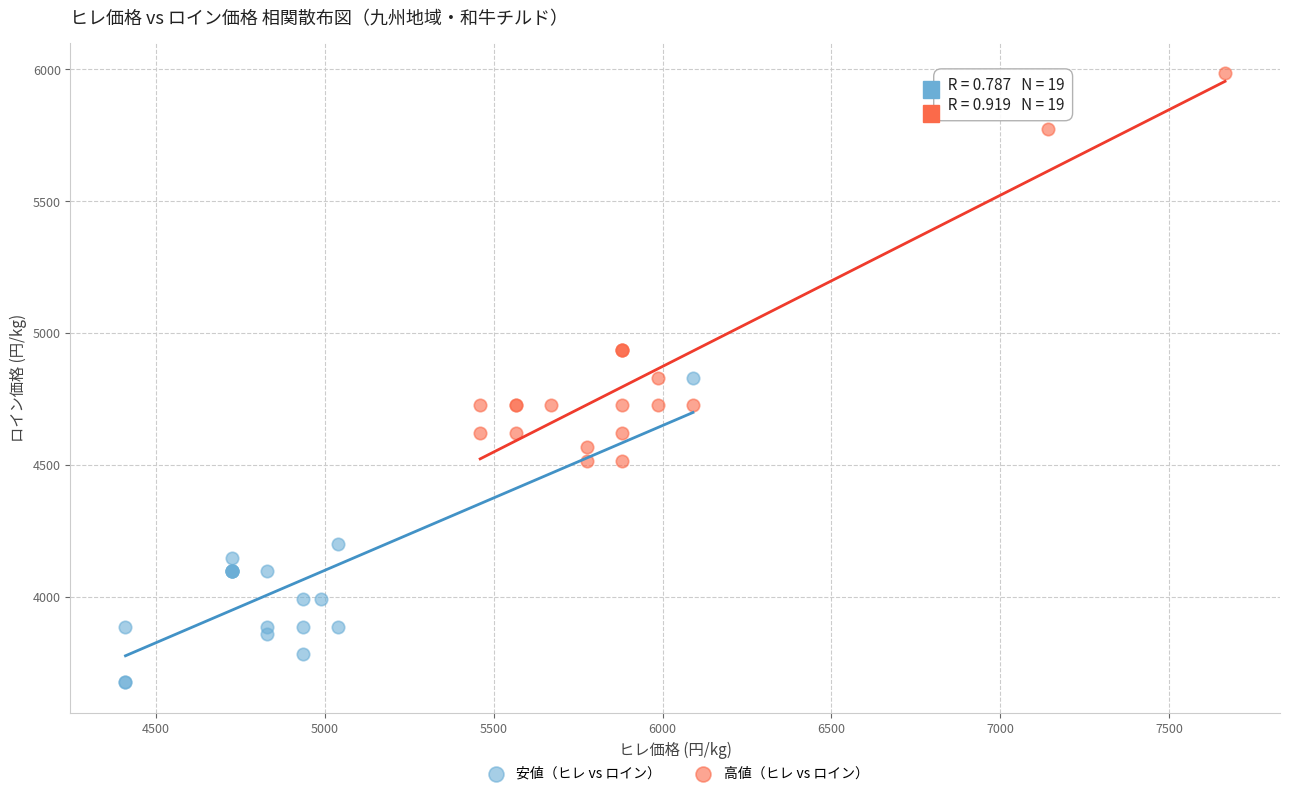

Which series has the largest Y range (max minus min)?

高値（ヒレ vs ロイン）